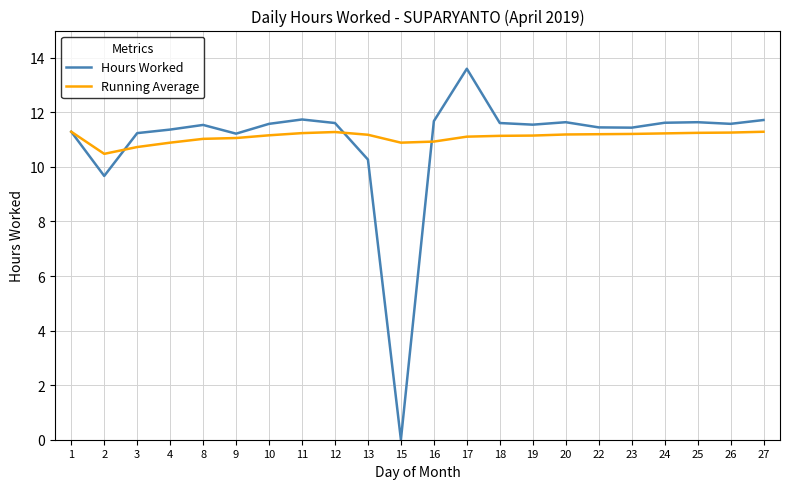

Count the number of categories in the chart.

22